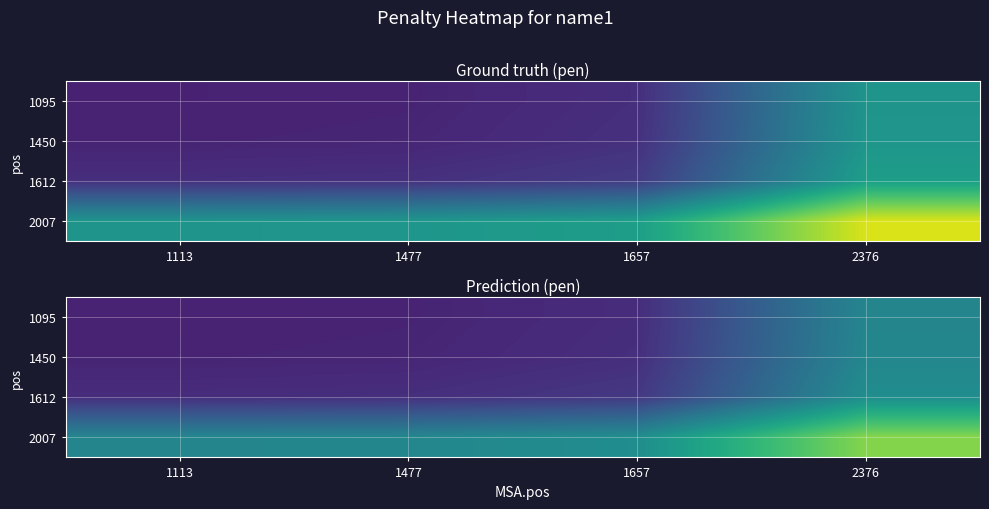

What is the smallest value displayed?

0.6